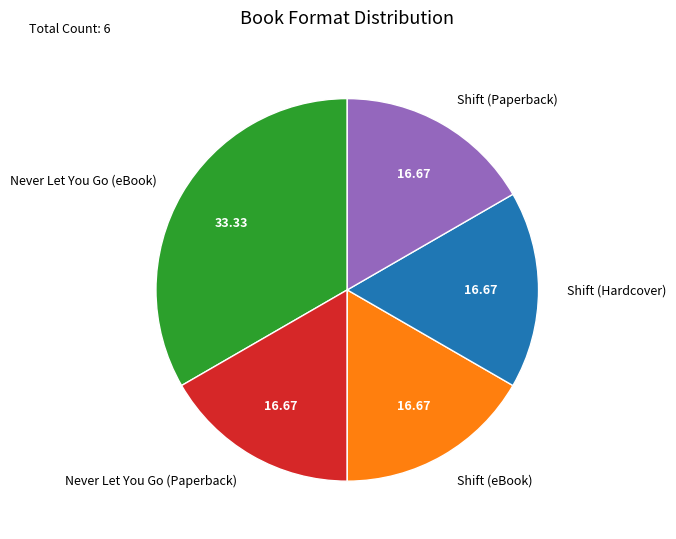

Is there a majority slice in this chart?

No